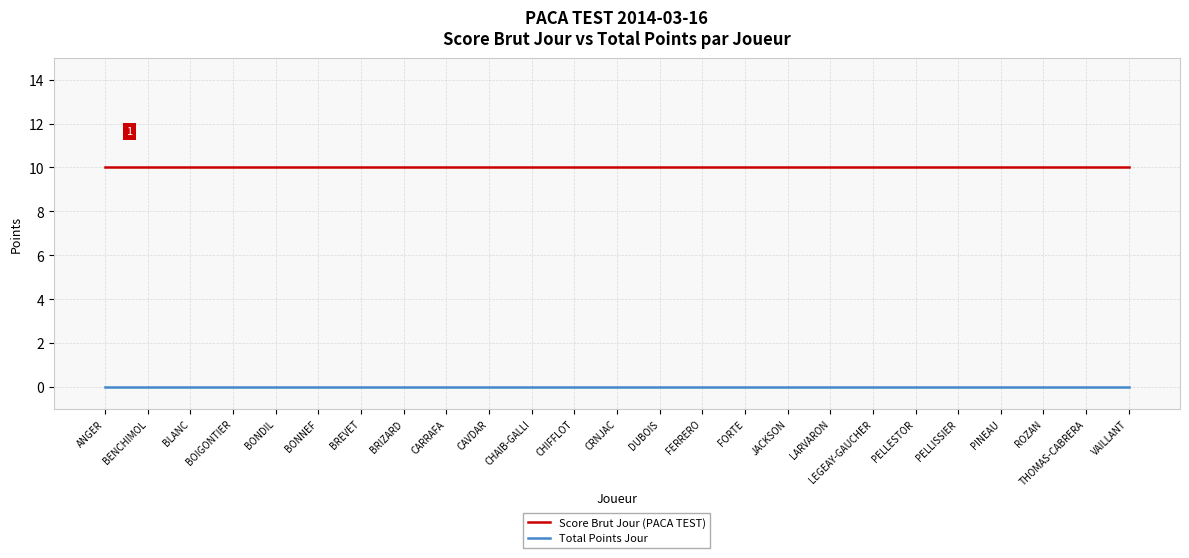

Which series has the largest total across all categories?

Score Brut Jour (PACA TEST)